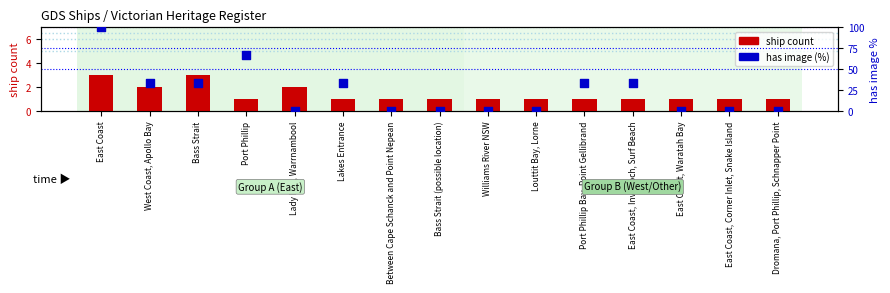

Which series contains the highest Y value?

has image (%)